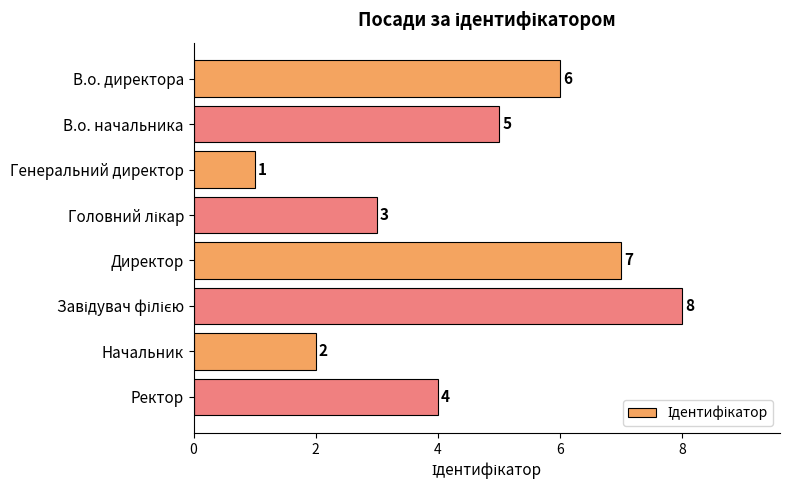

The value at В.о. директора is 4. True or false?

False